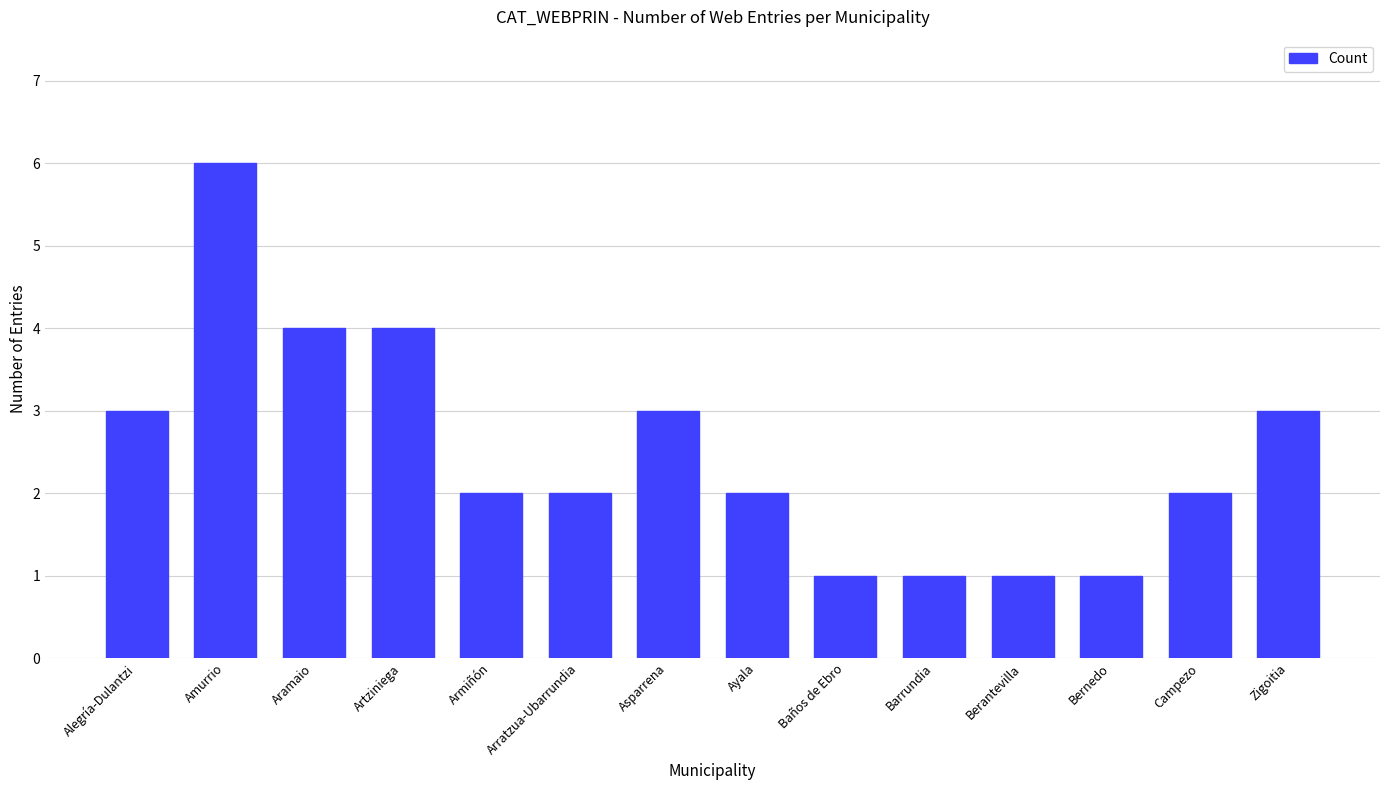

Is it true that the value at Barrundia is 2?

False